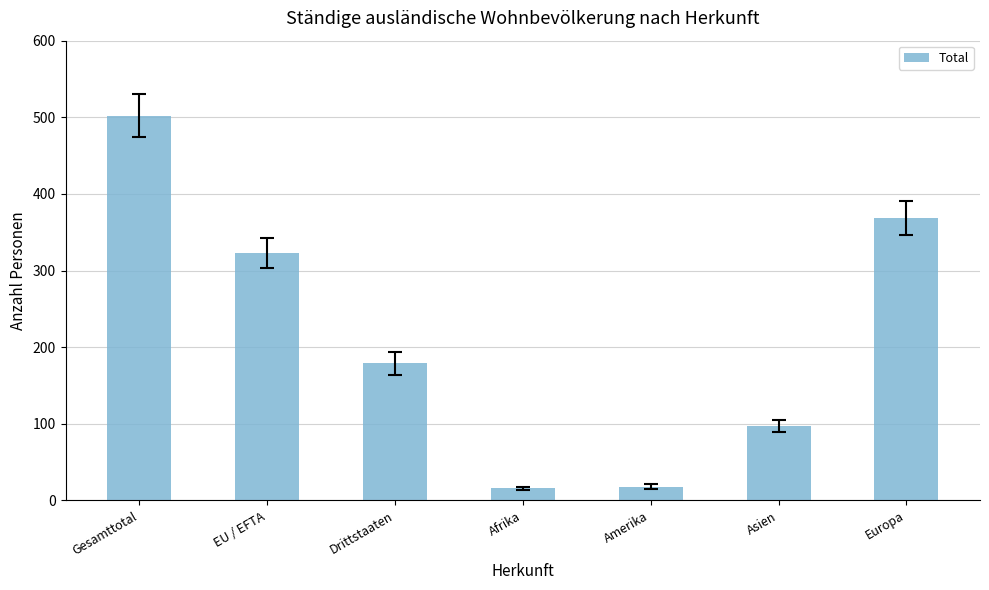

The chart shows a value of 149 at Europa. True or false?

False